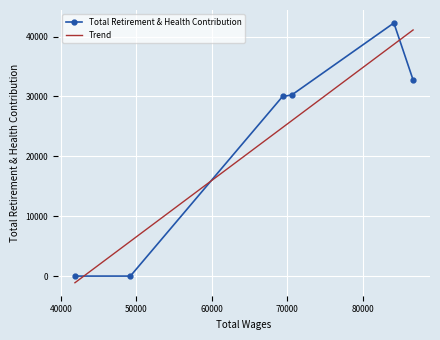

How many lines are shown in the chart?

1